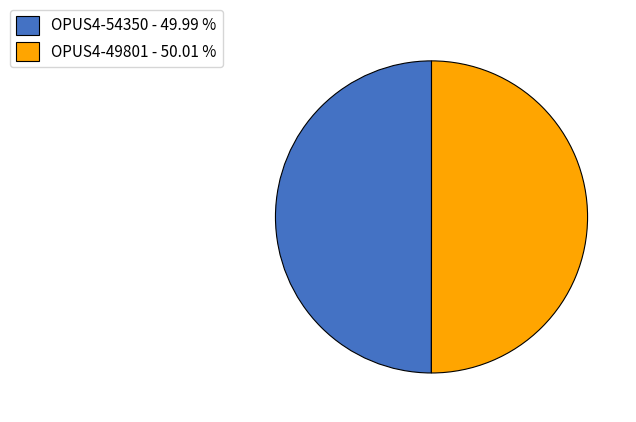

Combined, do OPUS4-49801 - 50.01 % and OPUS4-54350 - 49.99 % account for over 50%?

Yes